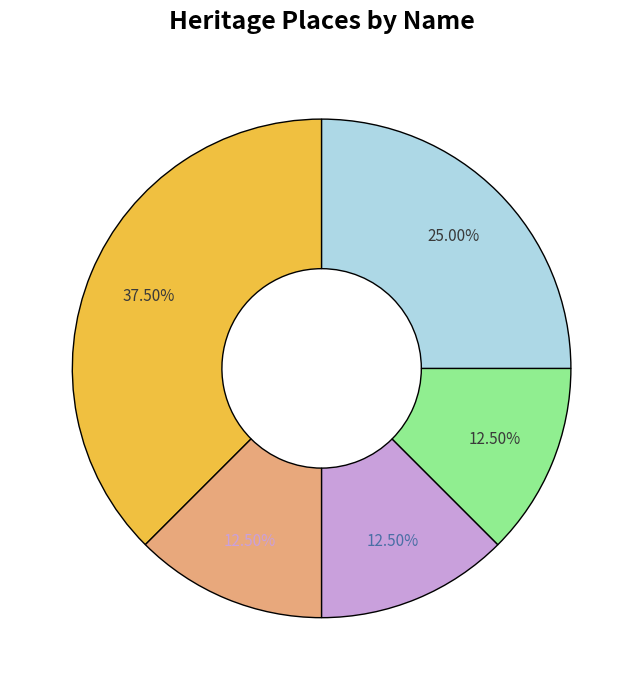

Is there a majority slice in this chart?

No